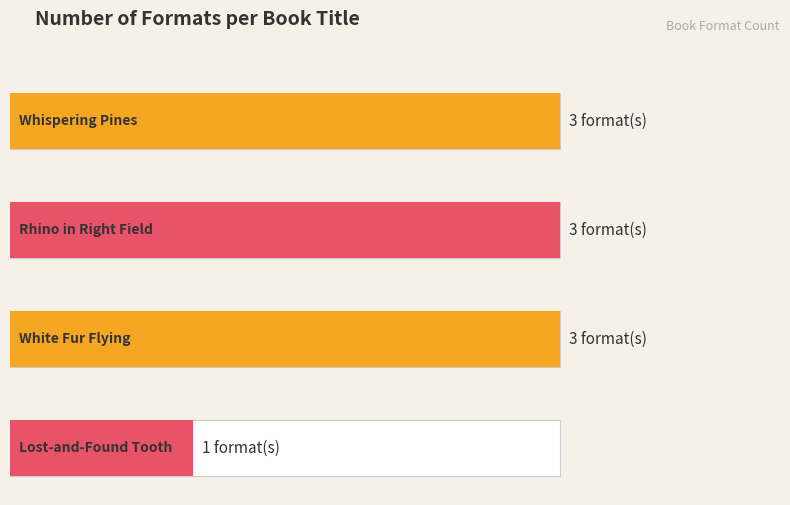

Rank the categories by value from lowest to highest.

Lost-and-Found Tooth, Whispering Pines, Rhino in Right Field, White Fur Flying